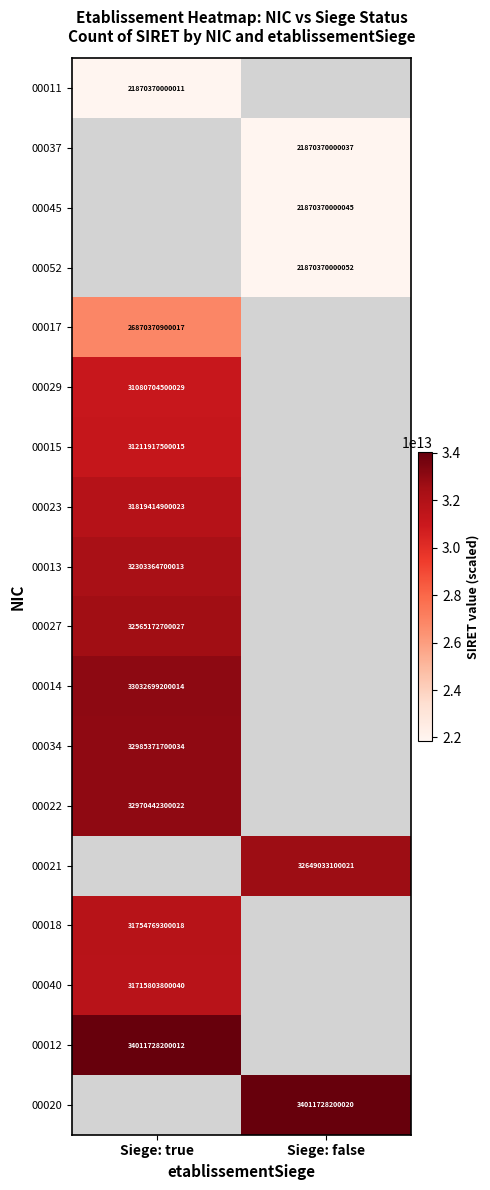

True or false: 00018 has a value of 22068638745017.6 at Siege: true.

False